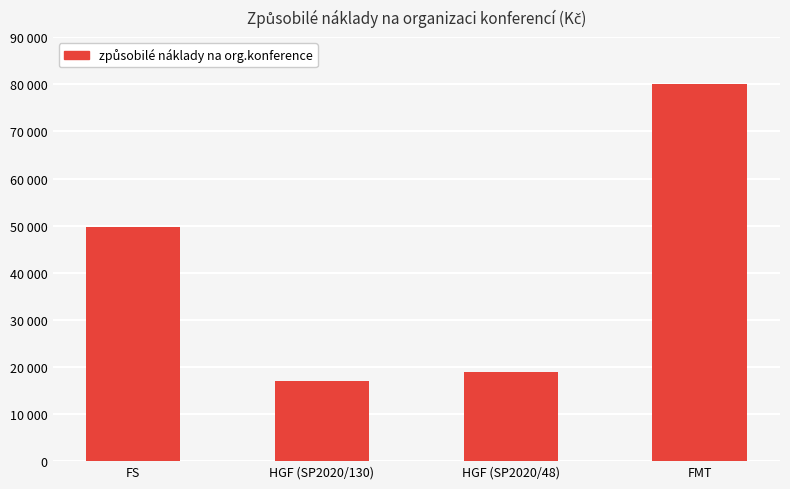

Rank the categories by value from highest to lowest.

FMT, FS, HGF (SP2020/48), HGF (SP2020/130)